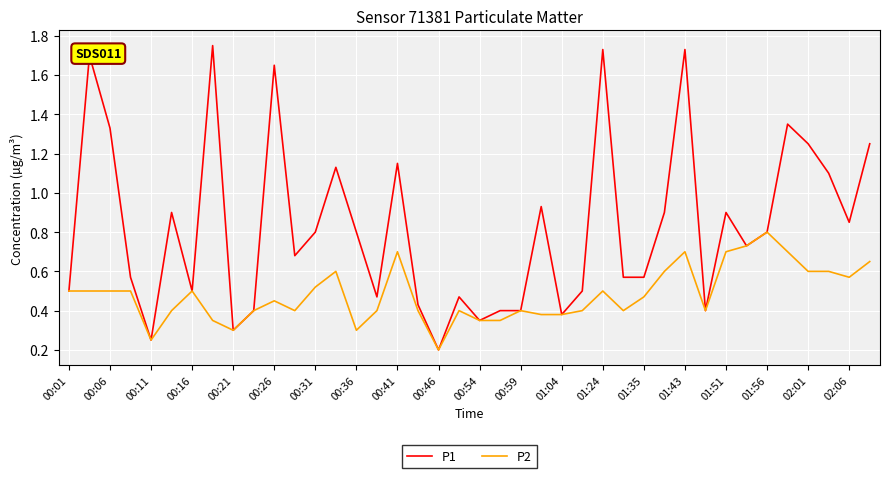

What are all the series names shown in the legend?

P1, P2